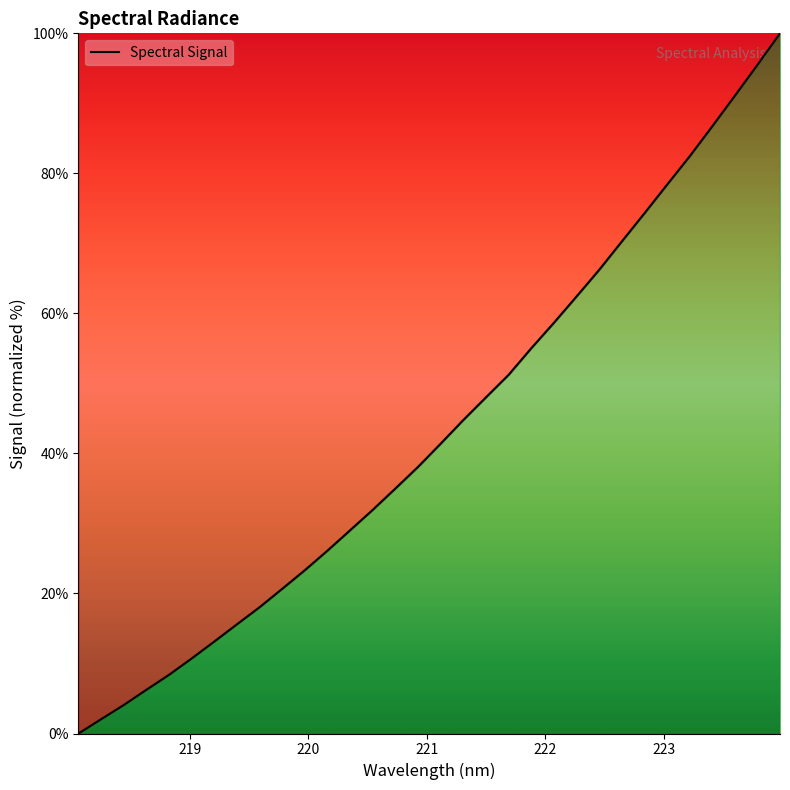

What is the greatest value displayed?

100.0